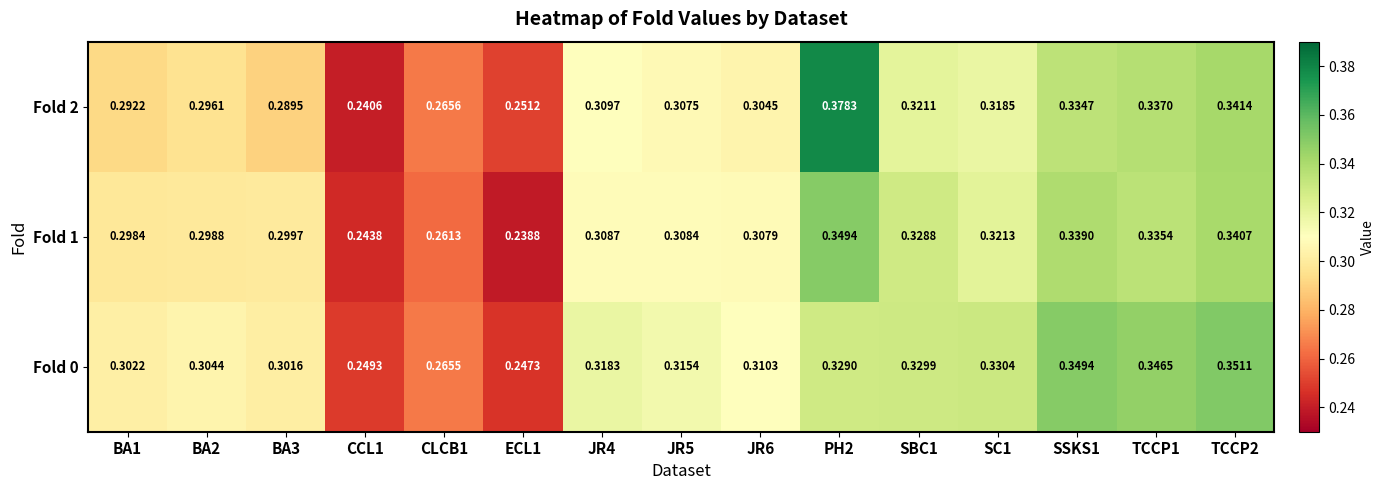

Is the value of Fold 1 at SBC1 greater than the value of Fold 0 at SBC1?

No